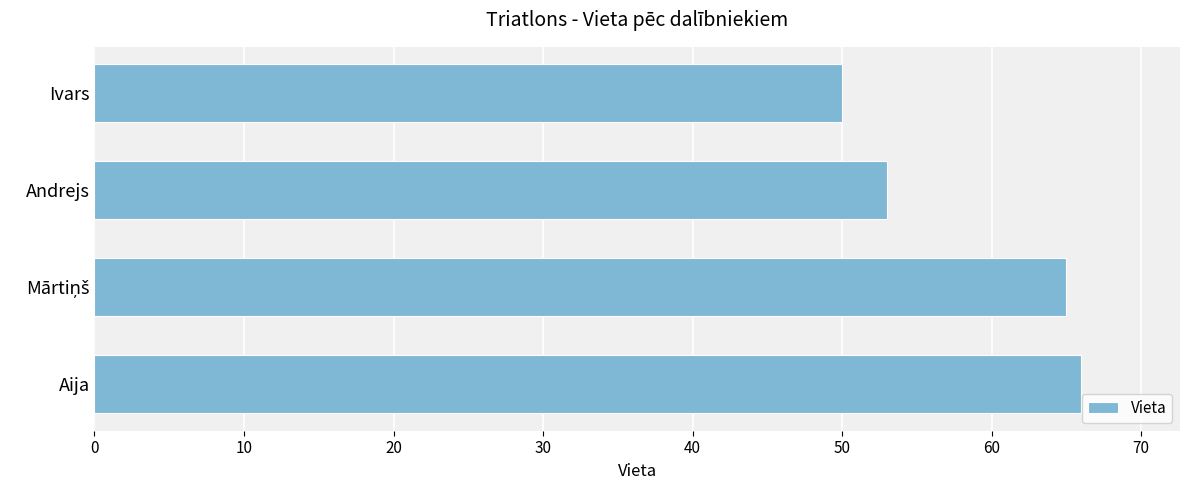

Is it true that the value at Ivars is 77?

False